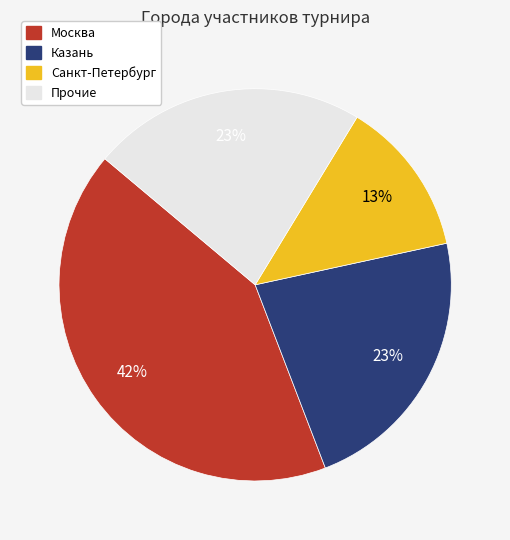

Is there any slice that represents more than half of the pie?

No